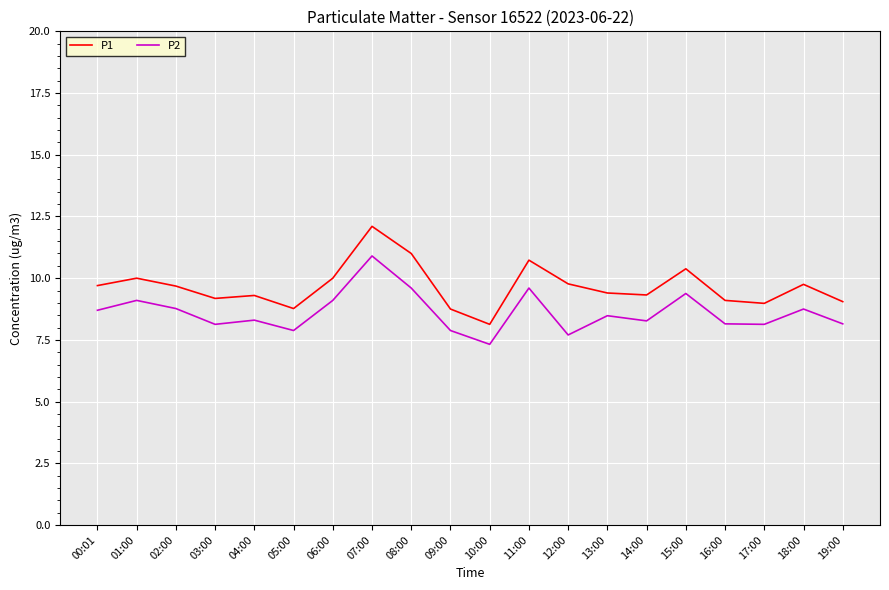

Which series has the largest total across all categories?

P1